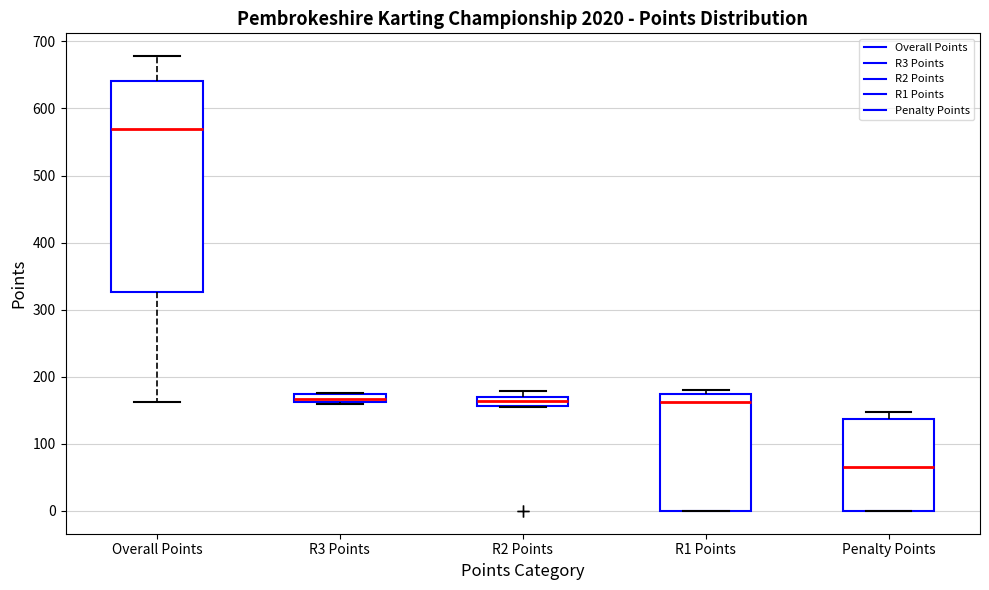

Which box's median line is the highest?

Overall Points